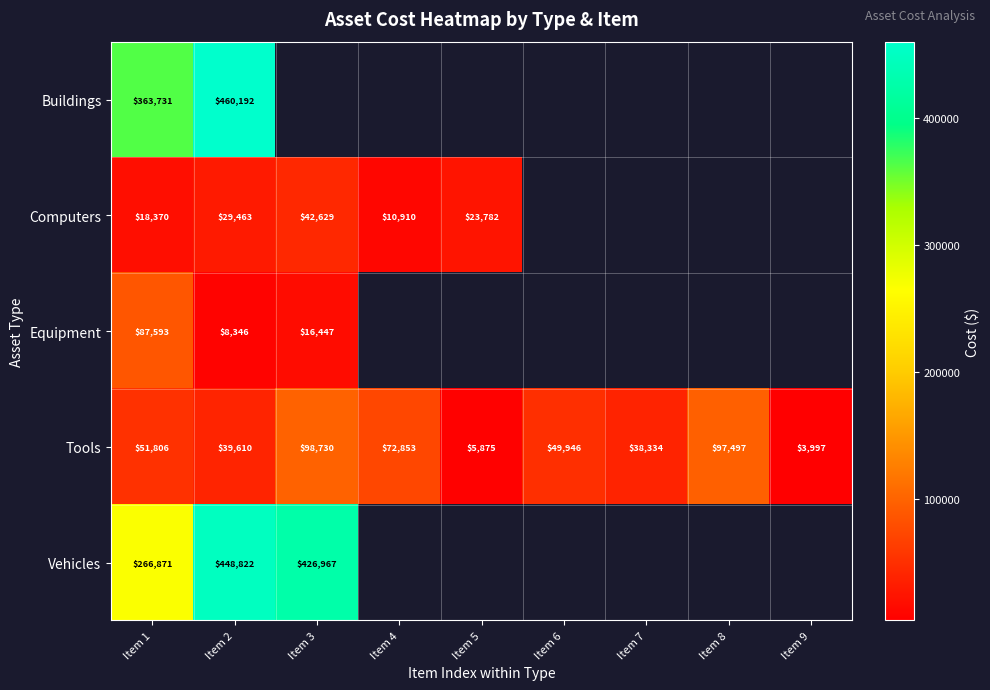

Is the value of Computers at Item 5 greater than the value of Tools at Item 7?

No